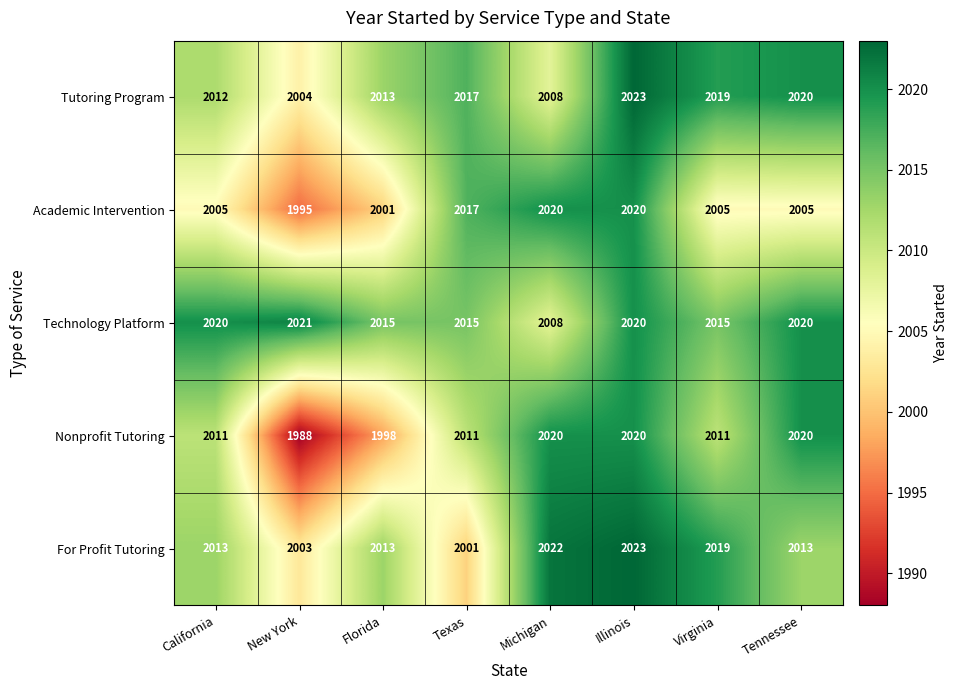

What value does the For Profit Tutoring series have at Virginia, to the nearest 5?

2020